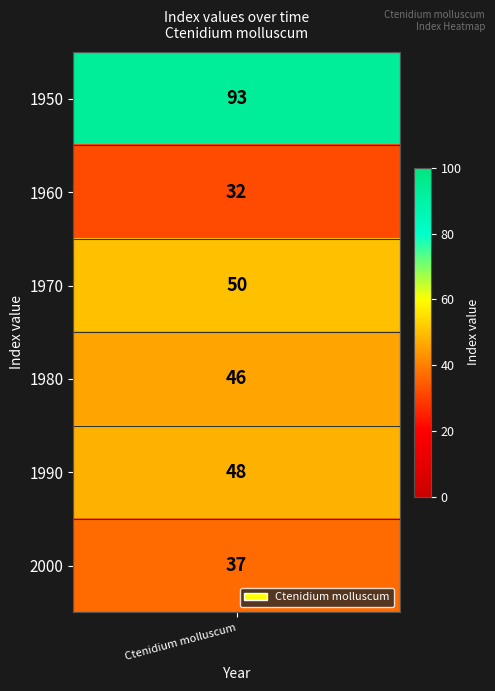

What is the sum of all values?

306